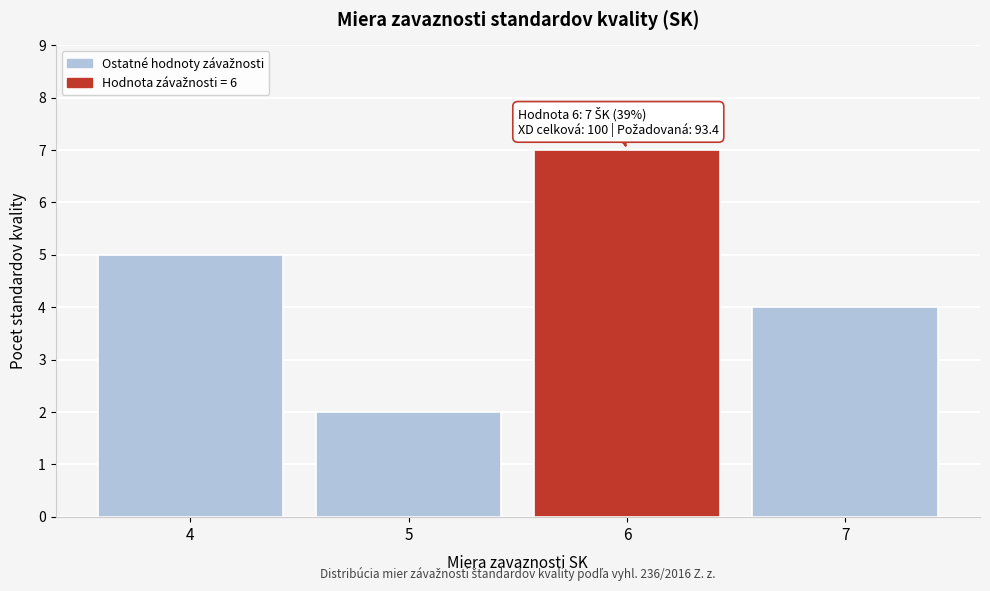

Reading left to right, transcribe all the data shown in this chart.

4=5	5=2	6=7	7=4